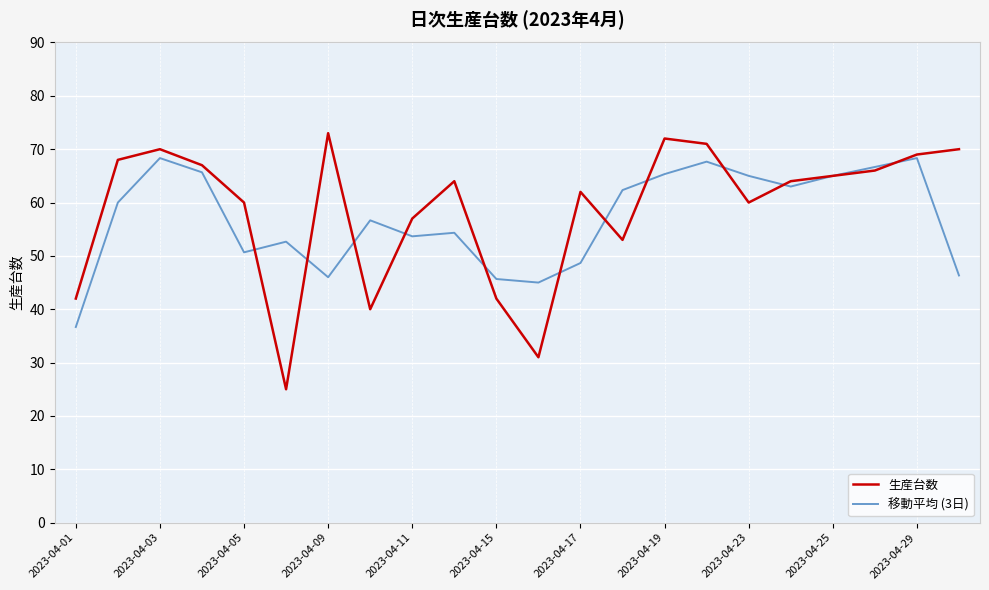

What is the maximum value shown in the chart?

73.0